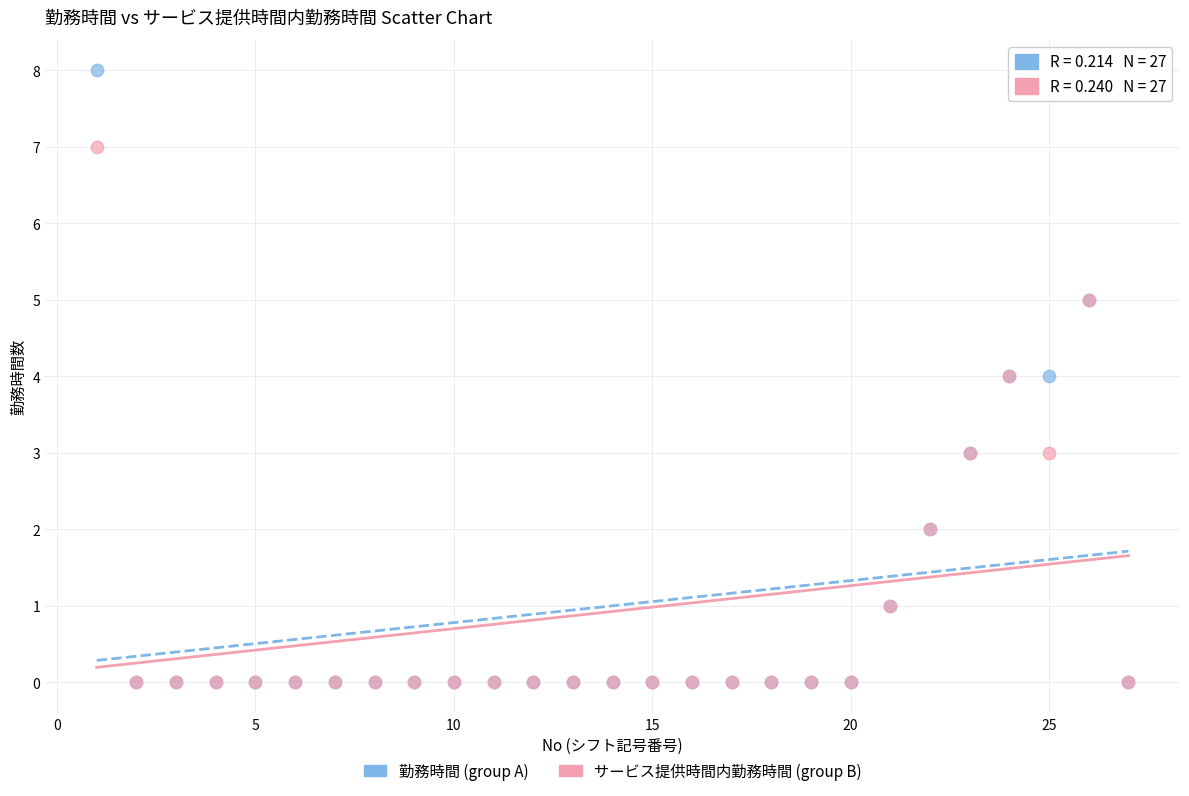

What are all the series names shown in the legend?

勤務時間 (group A), サービス提供時間内勤務時間 (group B)